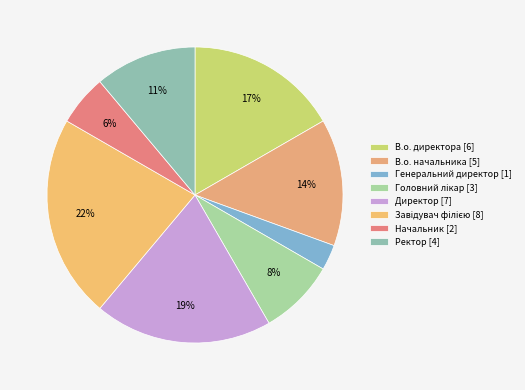

Count the number of slices in the pie.

8